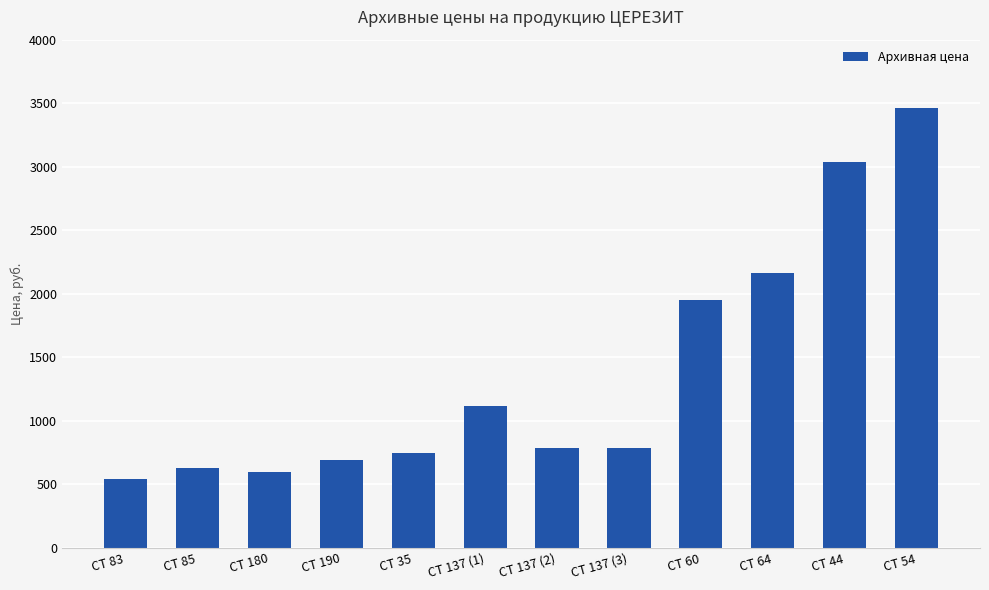

True or false: the data shows 1230 at CT 35.

False